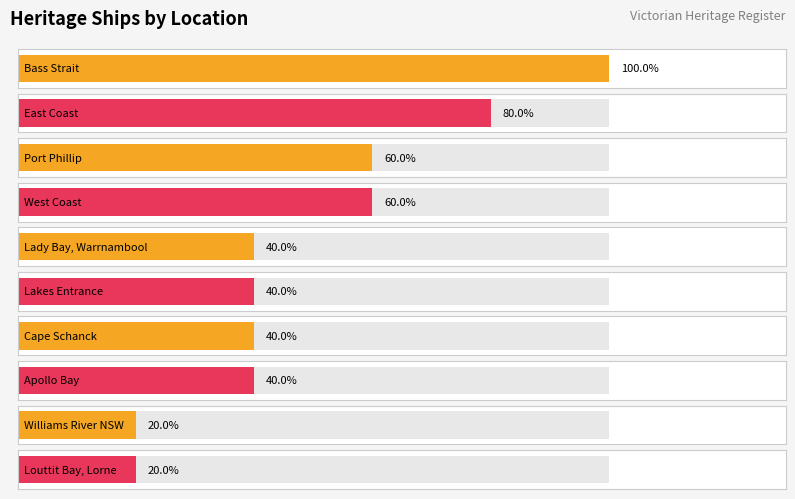

Are the bars horizontal?

Yes